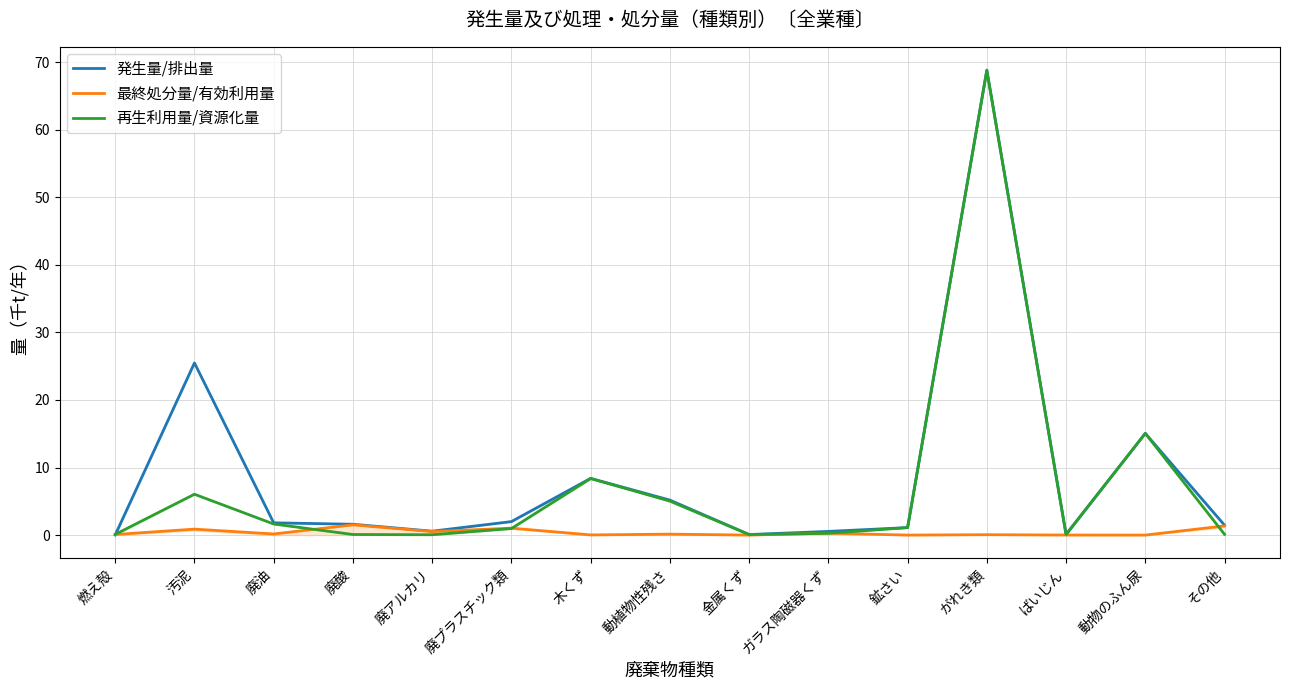

At how many categories does at least one series exceed 23?

2